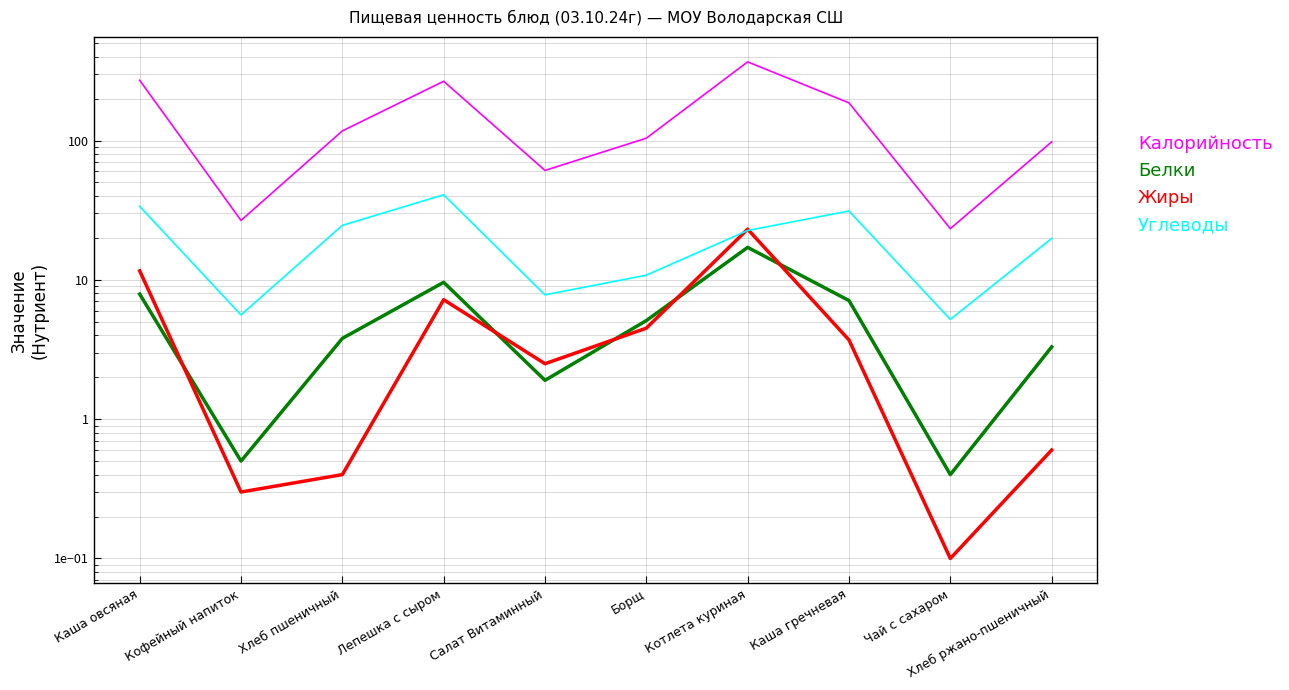

What value does the Углеводы series have at Хлеб пшеничный?

24.6